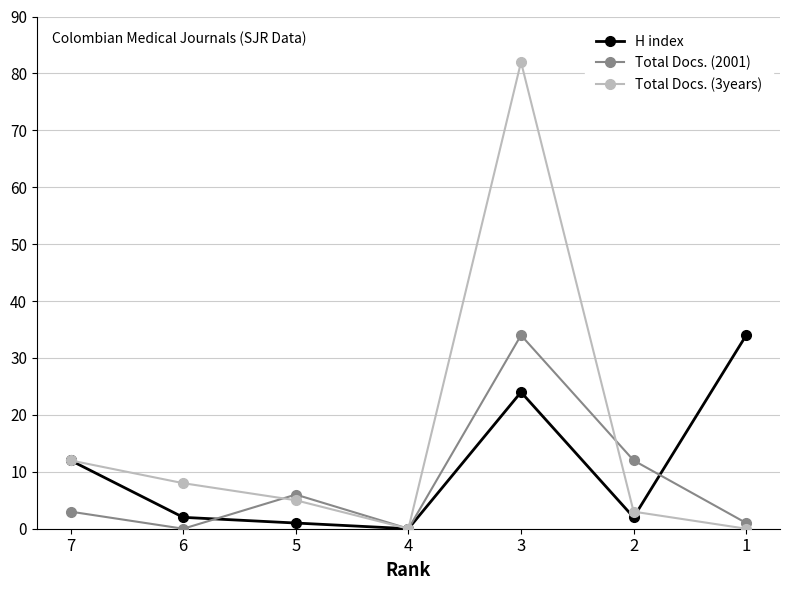

At which category does Total Docs. (2001) reach its first local valley?

6